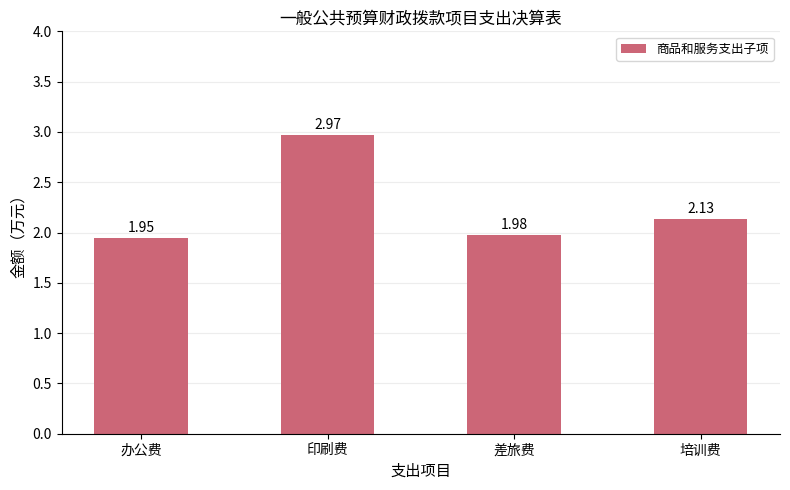

What is the change in value from 办公费 to 印刷费?

+1.0